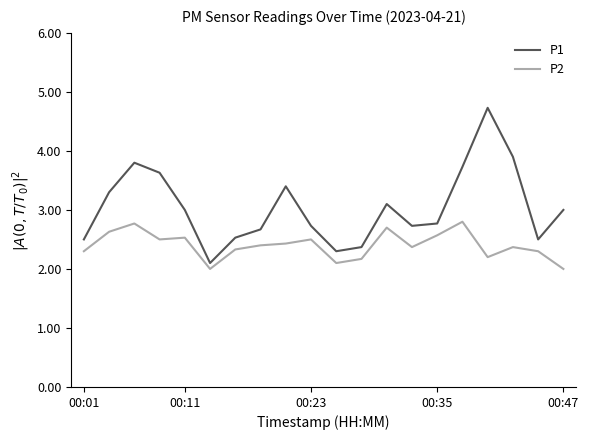

Which series has the largest range (max minus min)?

P1